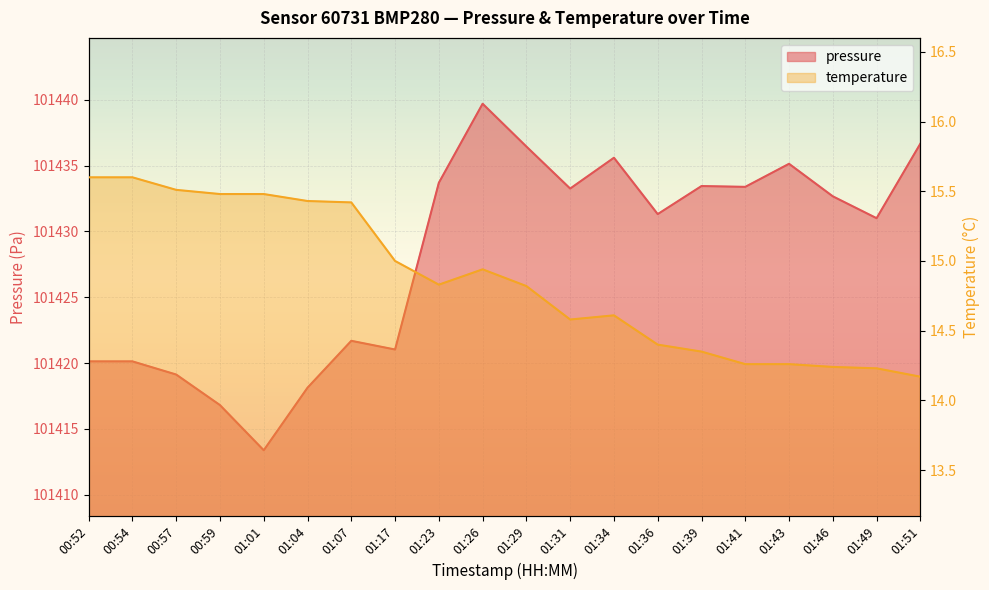

Which series has the largest total across all categories?

pressure